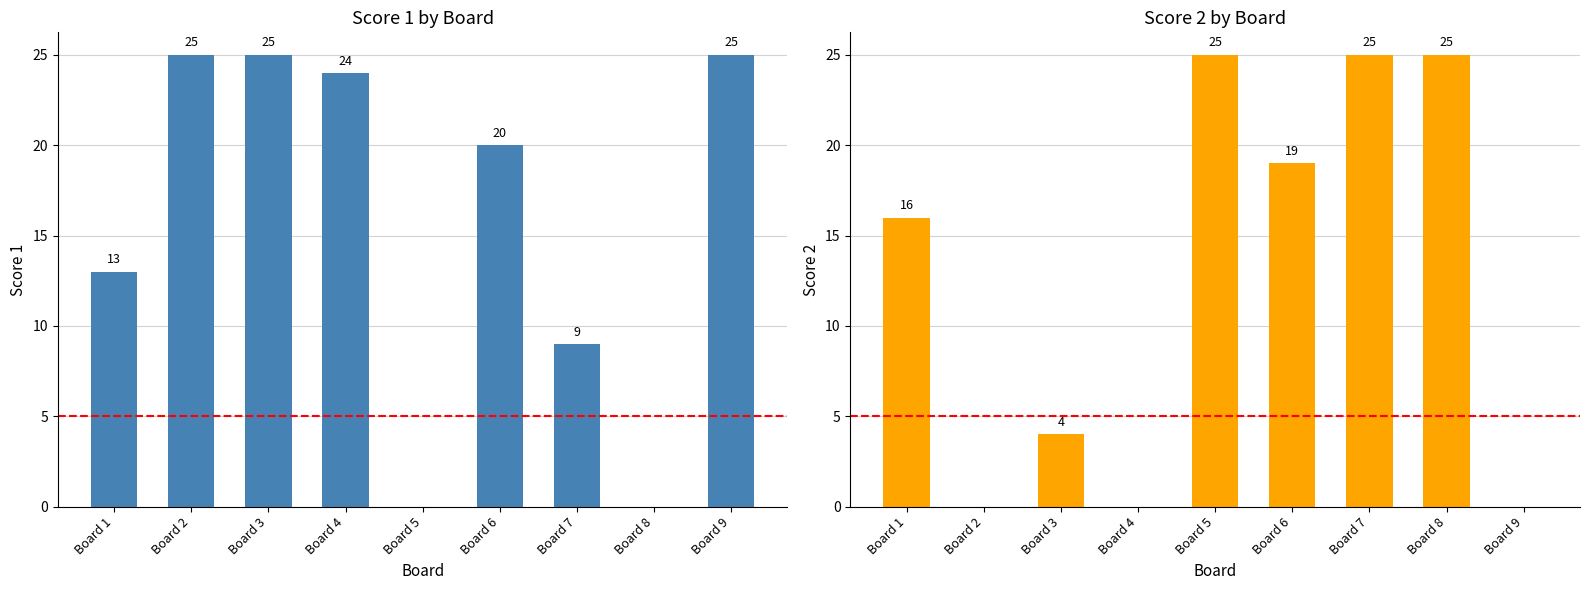

True or false: Score 2 has a value of 25 at Board 7.

True